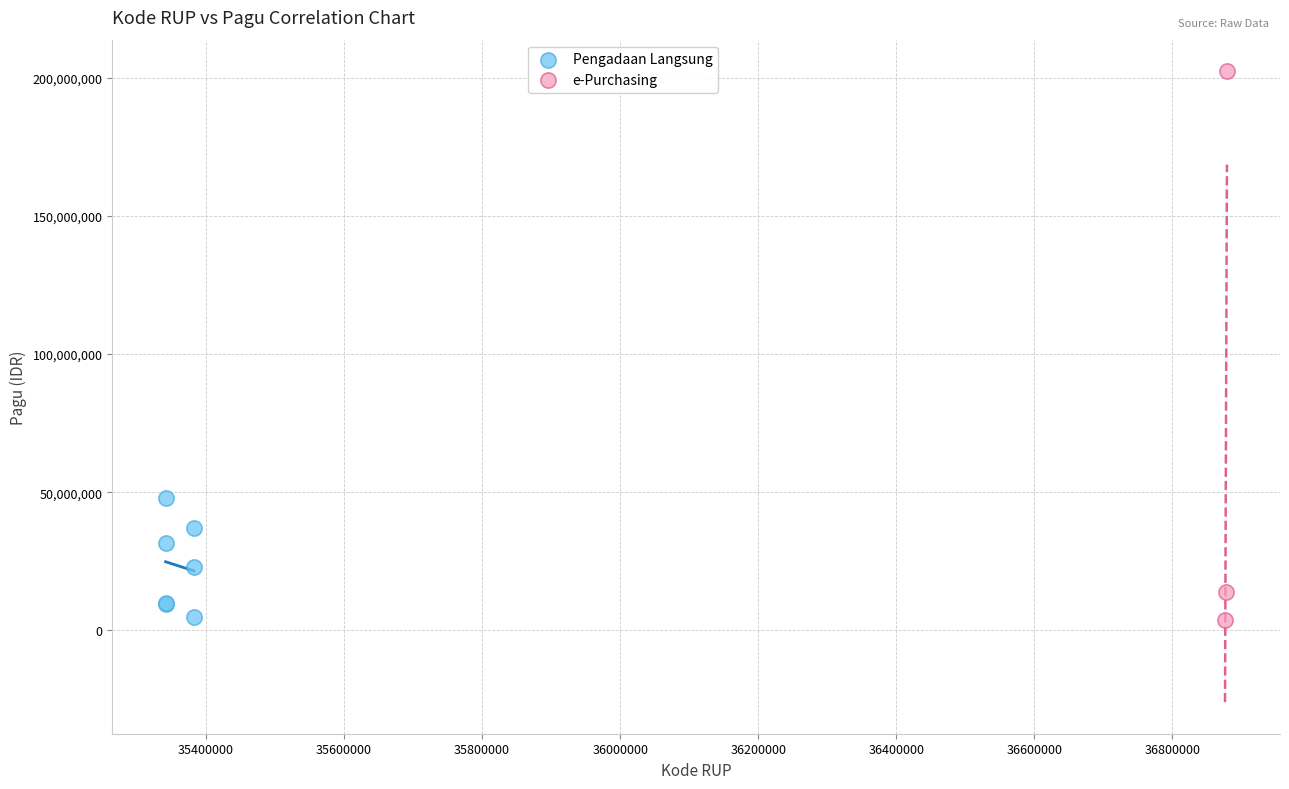

Which series has the widest spread of Y values?

e-Purchasing